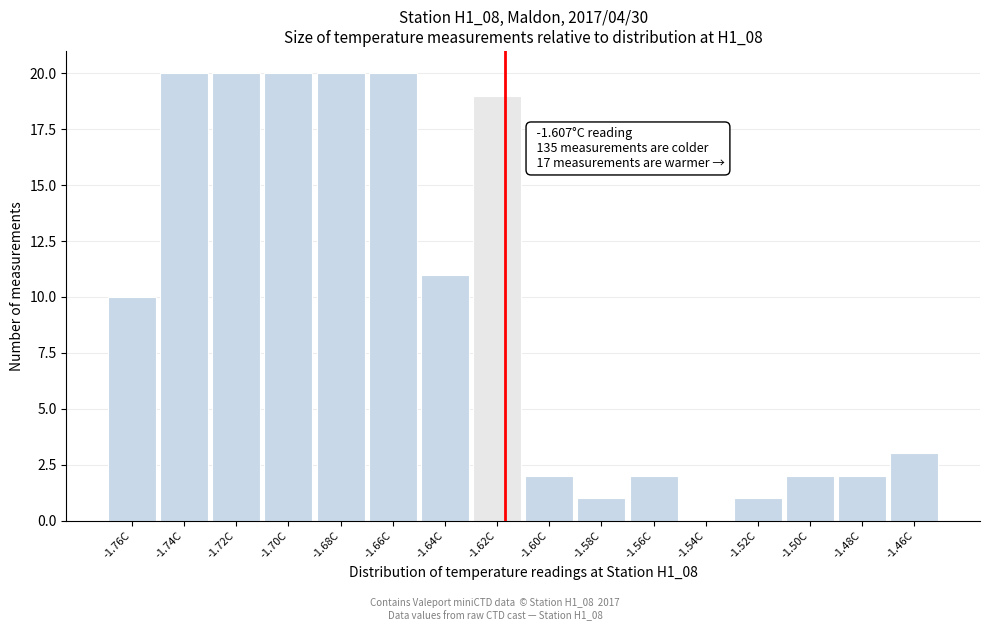

Reading right to left, list all the values displayed in this chart.

-1.46C=3	-1.48C=2	-1.50C=2	-1.52C=1	-1.54C=0	-1.56C=2	-1.58C=1	-1.60C=2	-1.62C=19	-1.64C=11	-1.66C=20	-1.68C=20	-1.70C=20	-1.72C=20	-1.74C=20	-1.76C=10